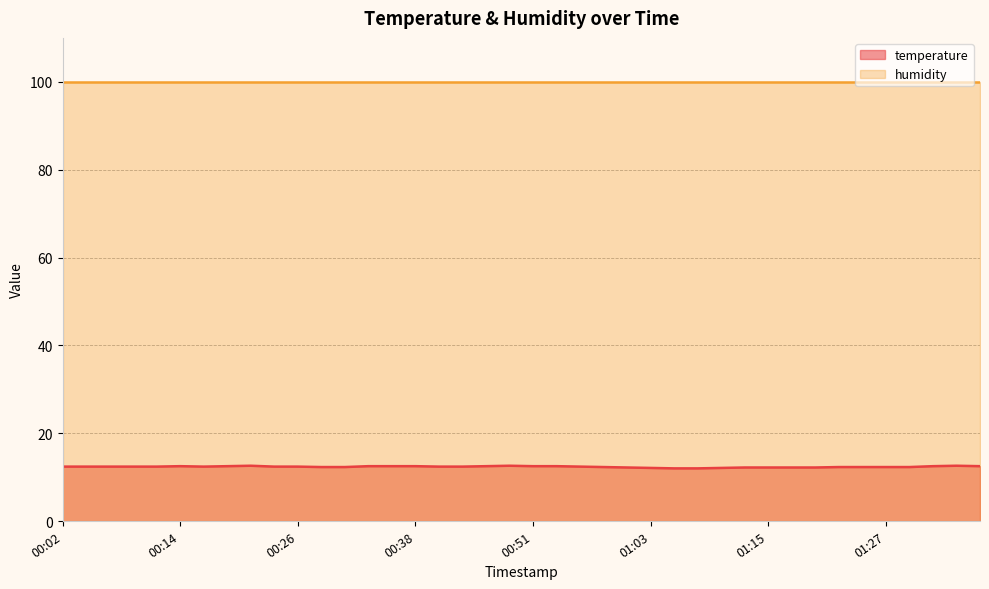

Which label corresponds to the largest value in the chart?

00:21